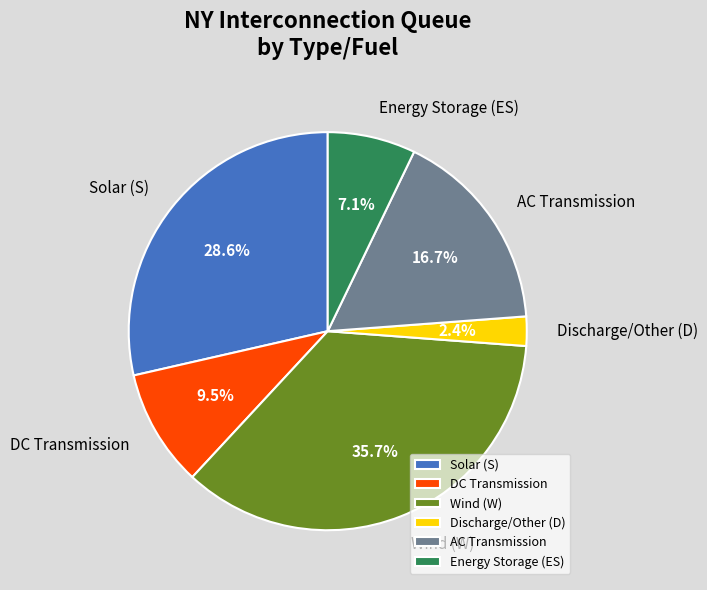

Does any single category account for the majority?

No